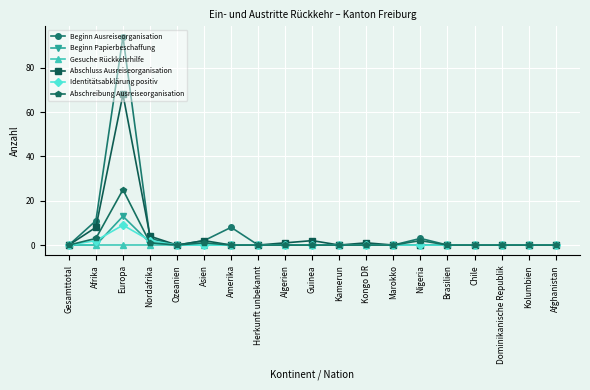

The Abschluss Ausreiseorganisation series shows 29 at Europa. True or false?

False